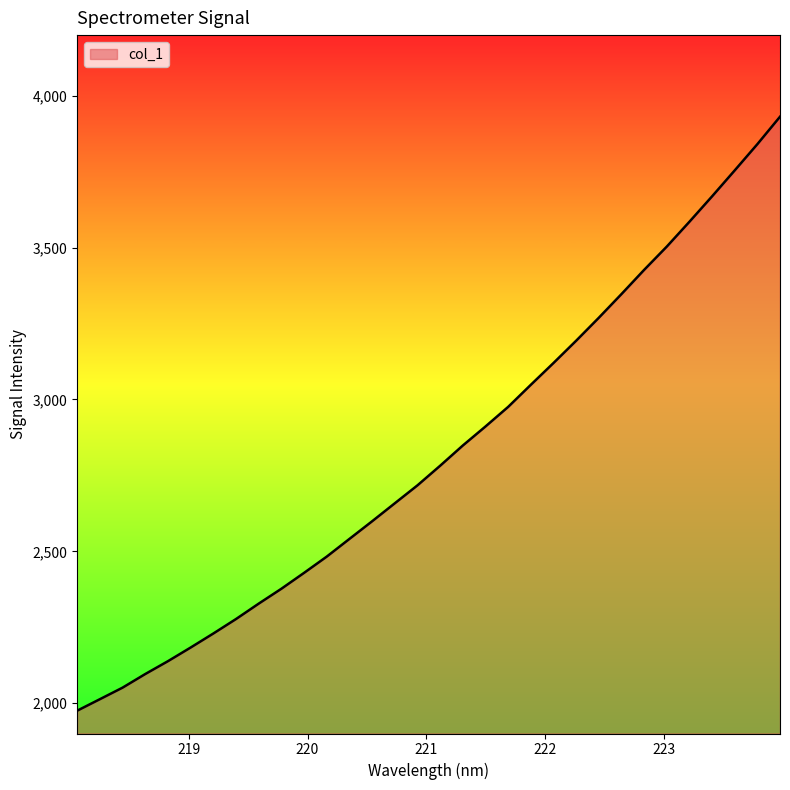

What is the greatest value displayed?

3931.2